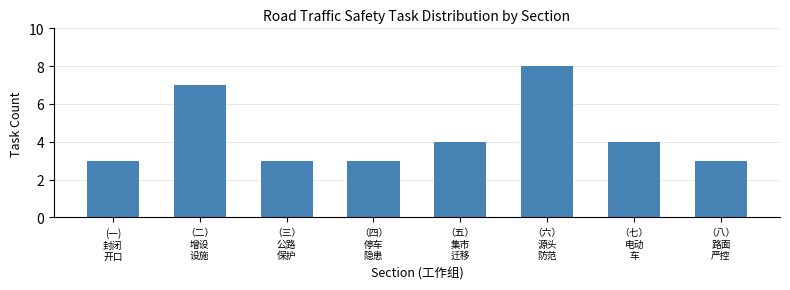

Reading left to right, list all the values displayed in this chart.

3	7	3	3	4	8	4	3